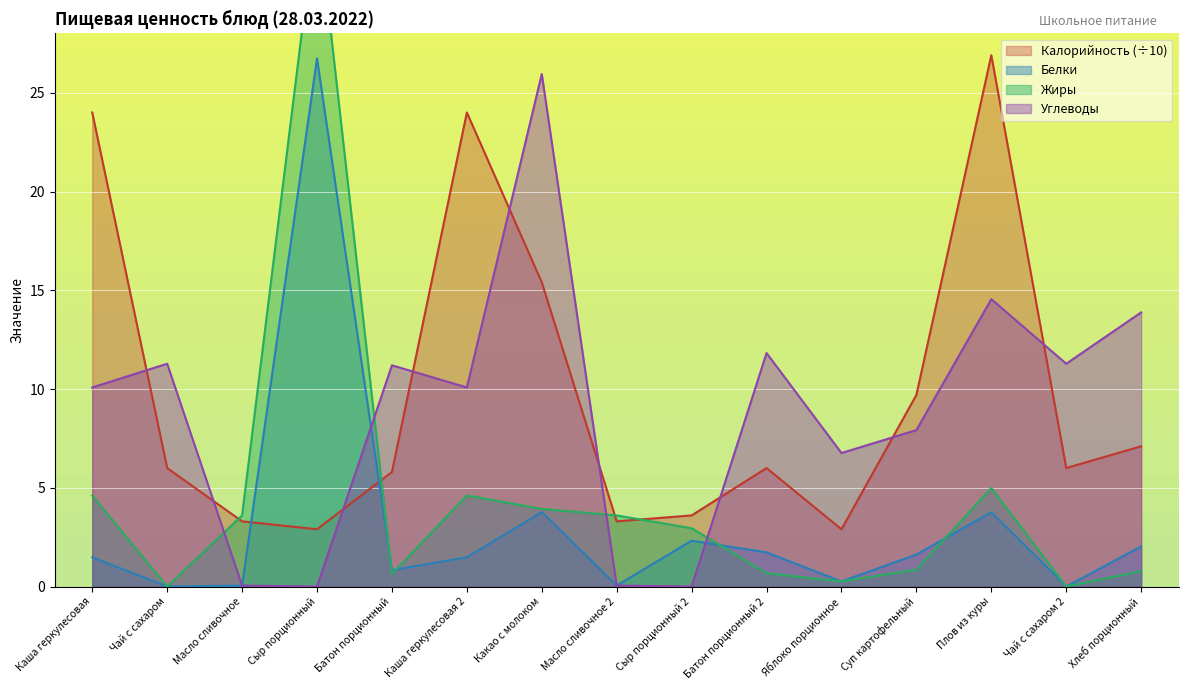

Reading right to left, what are all the values shown in this chart?

Калорийность: Хлеб порционный=7.1	Чай с сахаром 2=6.0	Плов из куры=26.9	Суп картофельный=9.7	Яблоко порционное=2.9	Батон порционный 2=6.0	Сыр порционный 2=3.6	Масло сливочное 2=3.3	Какао с молоком=15.4	Каша геркулесовая 2=24.0	Батон порционный=5.8	Сыр порционный=2.9	Масло сливочное=3.3	Чай с сахаром=6.0	Каша геркулесовая=24.0
Белки: Хлеб порционный=2.0	Чай с сахаром 2=0.0	Плов из куры=3.8	Суп картофельный=1.6	Яблоко порционное=0.3	Батон порционный 2=1.7	Сыр порционный 2=2.3	Масло сливочное 2=0.1	Какао с молоком=3.8	Каша геркулесовая 2=1.5	Батон порционный=0.8	Сыр порционный=26.7	Масло сливочное=0.1	Чай с сахаром=0.0	Каша геркулесовая=1.5
Жиры: Хлеб порционный=0.8	Чай с сахаром 2=0.0	Плов из куры=5.0	Суп картофельный=0.8	Яблоко порционное=0.3	Батон порционный 2=0.7	Сыр порционный 2=3.0	Масло сливочное 2=3.6	Какао с молоком=3.9	Каша геркулесовая 2=4.6	Батон порционный=0.6	Сыр порционный=34.3	Масло сливочное=3.6	Чай с сахаром=0.0	Каша геркулесовая=4.6
Углеводы: Хлеб порционный=13.9	Чай с сахаром 2=11.3	Плов из куры=14.6	Суп картофельный=7.9	Яблоко порционное=6.8	Батон порционный 2=11.8	Сыр порционный 2=0.0	Масло сливочное 2=0.1	Какао с молоком=25.9	Каша геркулесовая 2=10.1	Батон порционный=11.2	Сыр порционный=0.0	Масло сливочное=0.1	Чай с сахаром=11.3	Каша геркулесовая=10.1